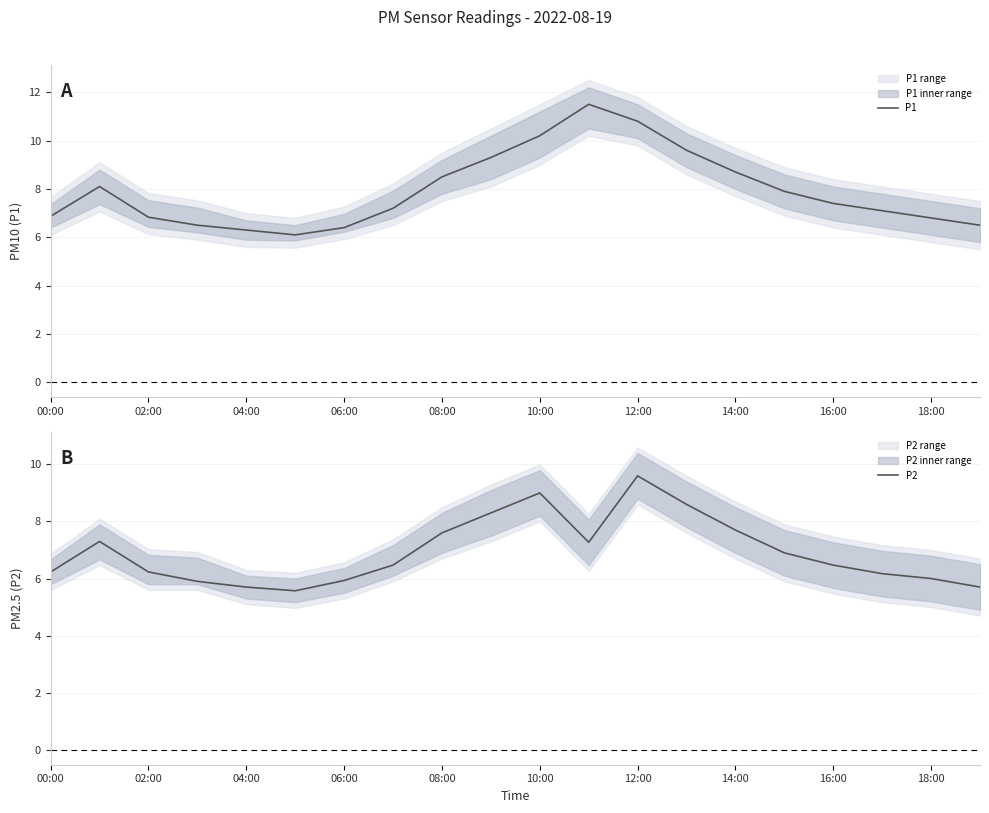

True or false: P2 and P1 intersect in this chart.

False